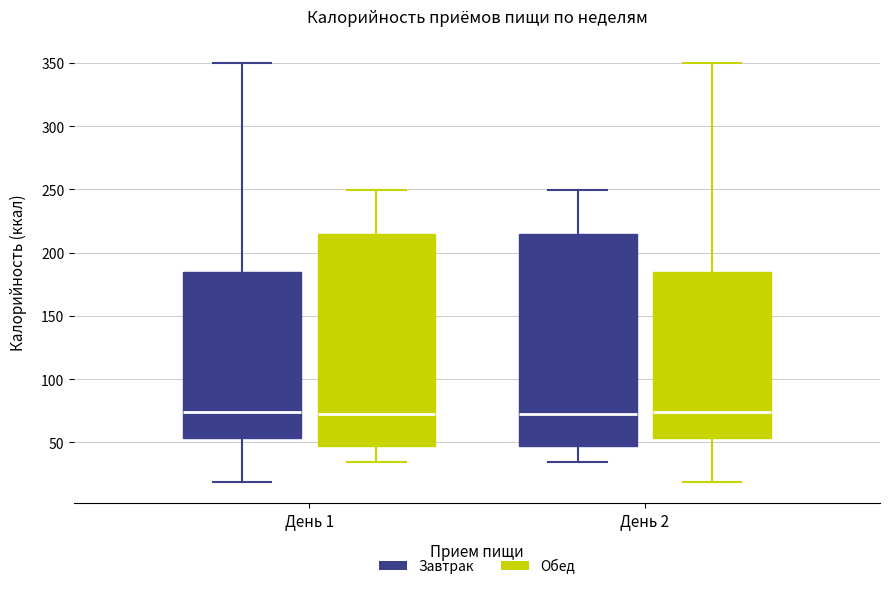

Reading left to right, transcribe this box plot: for each box, give where its median line is, the range the box spans, and where its two whiskers end, as read against the y-axis. The values are not printed on the chart, so give them approximately, as read against the axis.

День 1 (Завтрак): median 75, box 55 to 185, whiskers 20 to 350
День 1 (Обед): median 70, box 45 to 215, whiskers 35 to 250
День 2 (Завтрак): median 70, box 45 to 215, whiskers 35 to 250
День 2 (Обед): median 75, box 55 to 185, whiskers 20 to 350